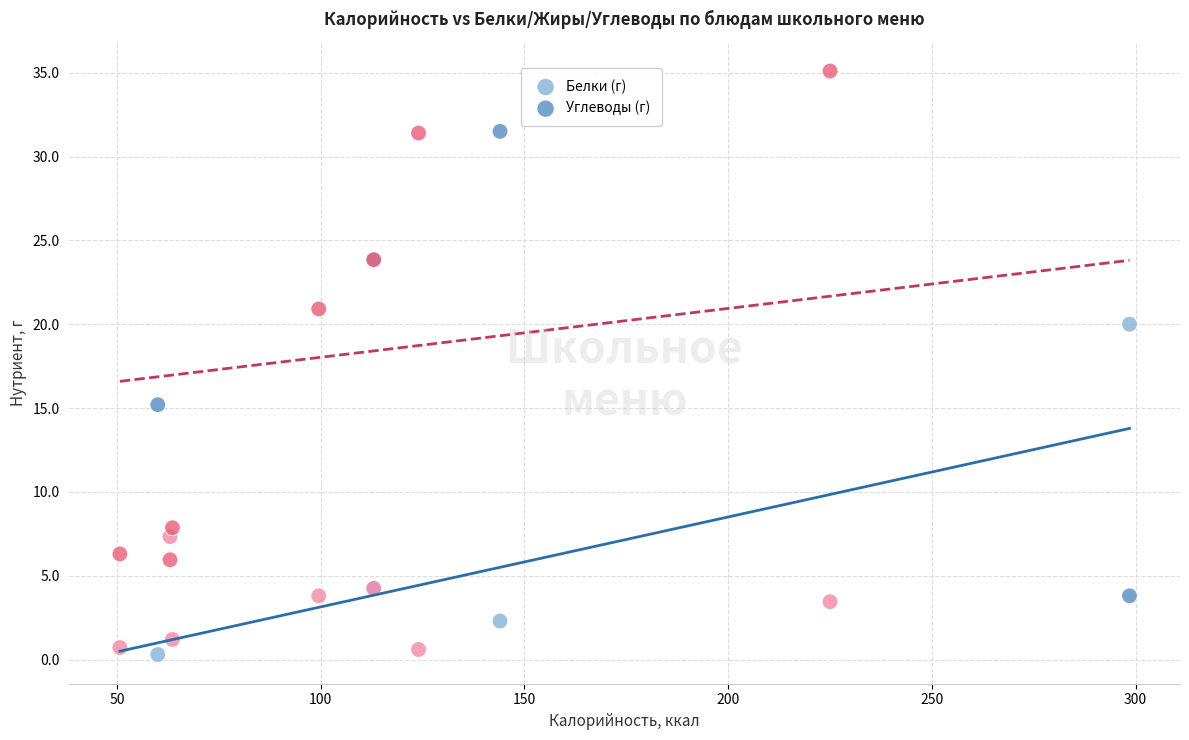

Which series contains the highest Y value?

Углеводы (г)